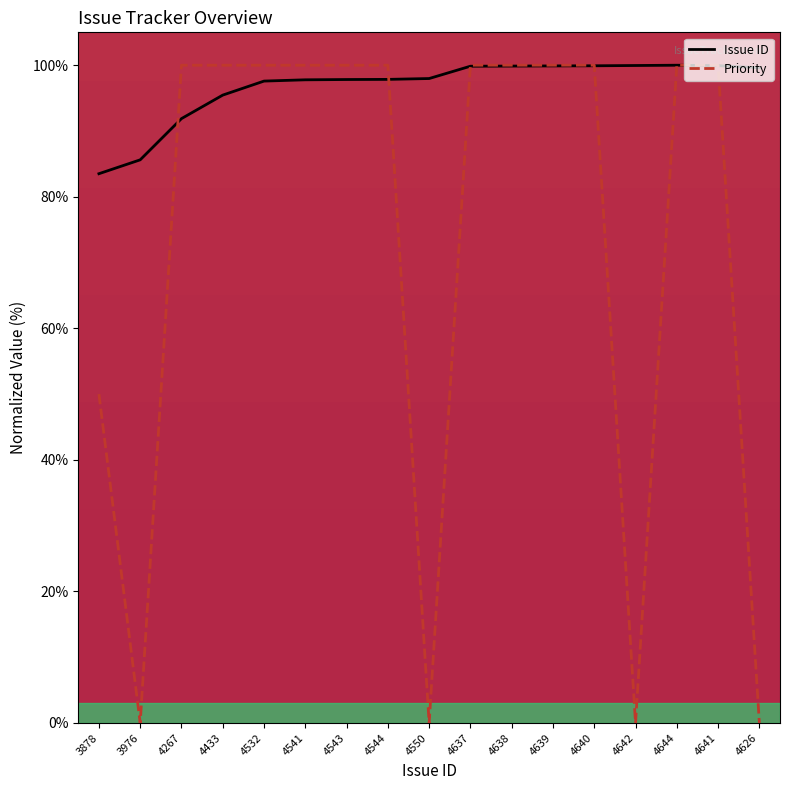

What value does the Issue ID series have at 4544?

97.8